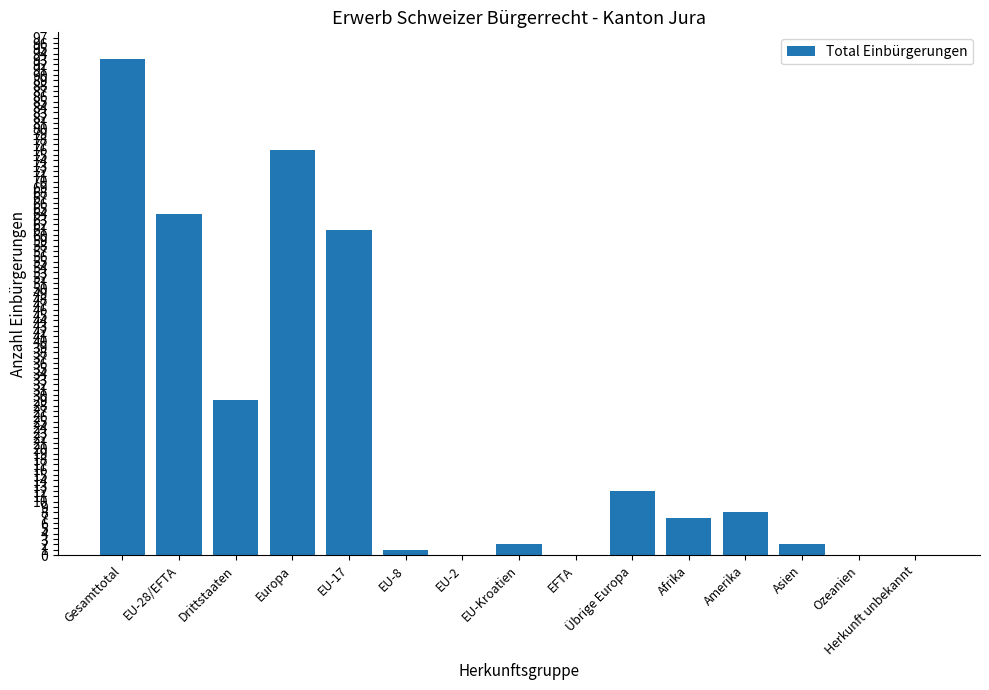

Which label corresponds to the largest value in the chart?

Gesamttotal